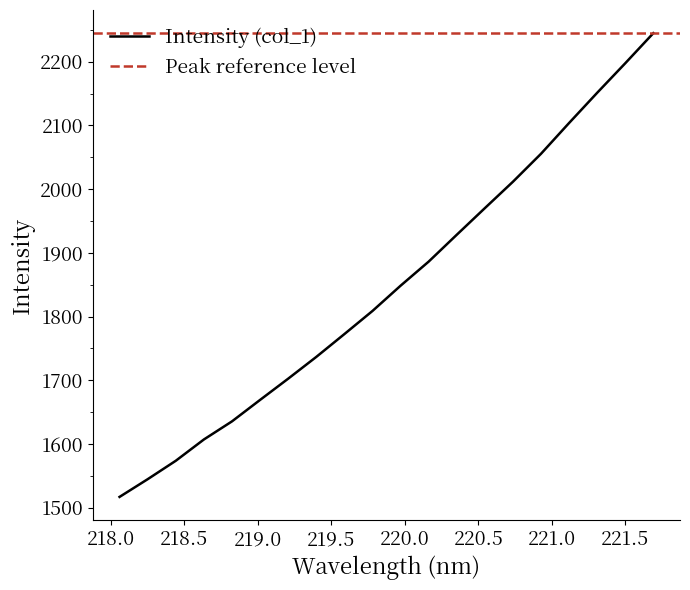

The chart shows a value of 1772.5 at 219.589. True or false?

True